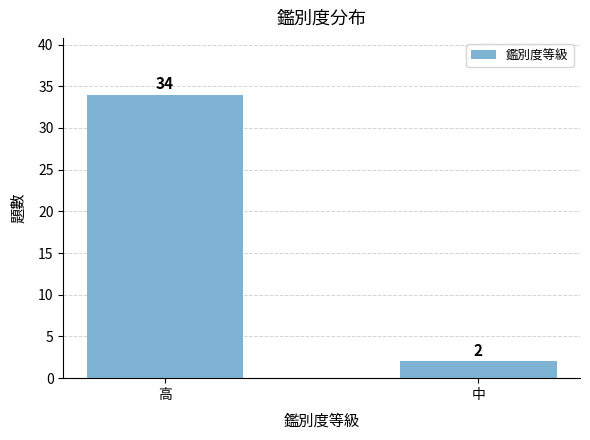

What is the change in value from 高 to 中?

-32